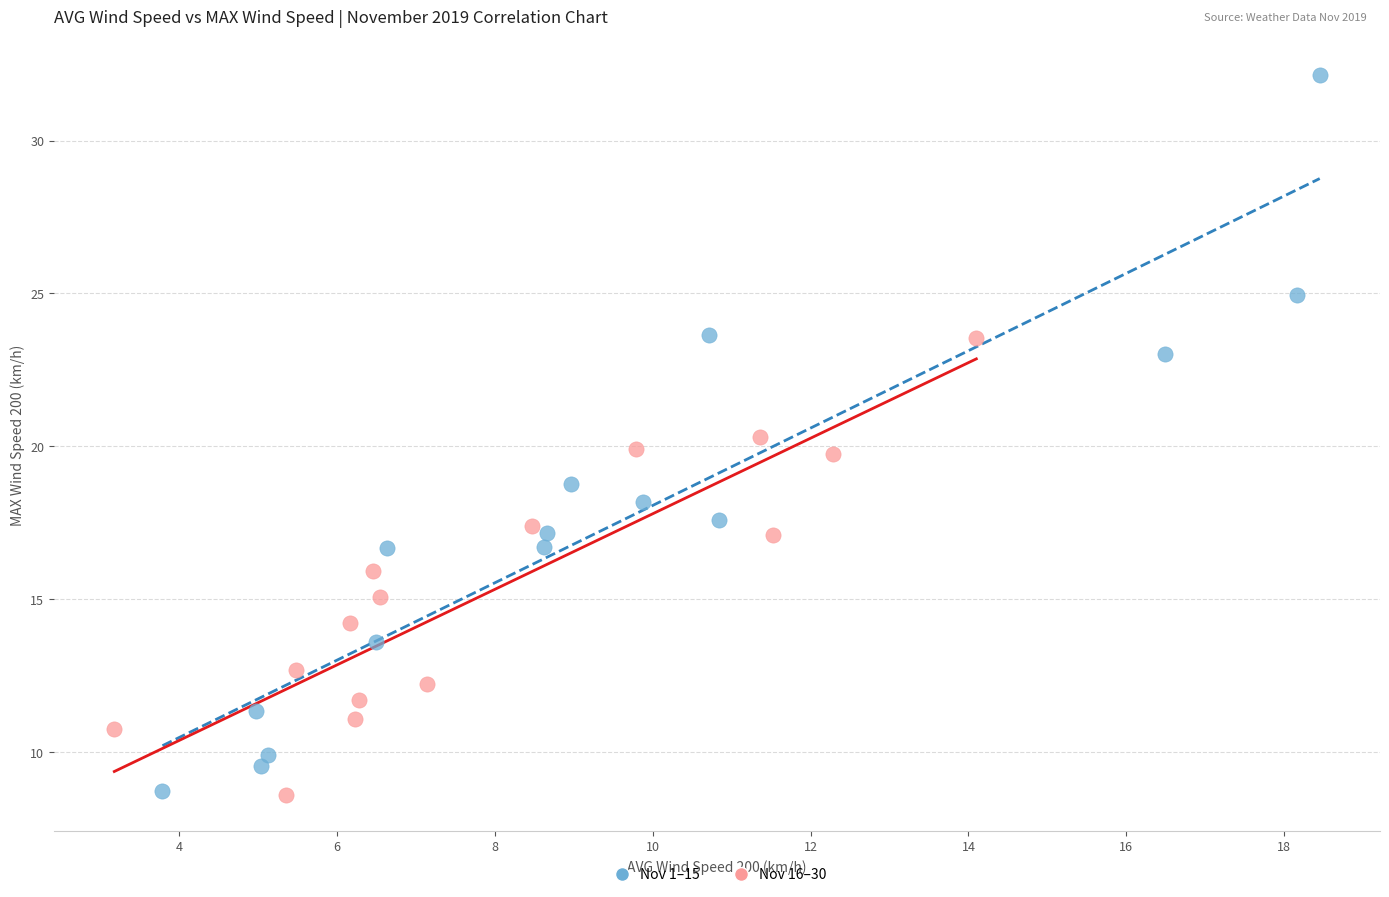

What are all the series names shown in the legend?

Nov 1–15, Nov 16–30